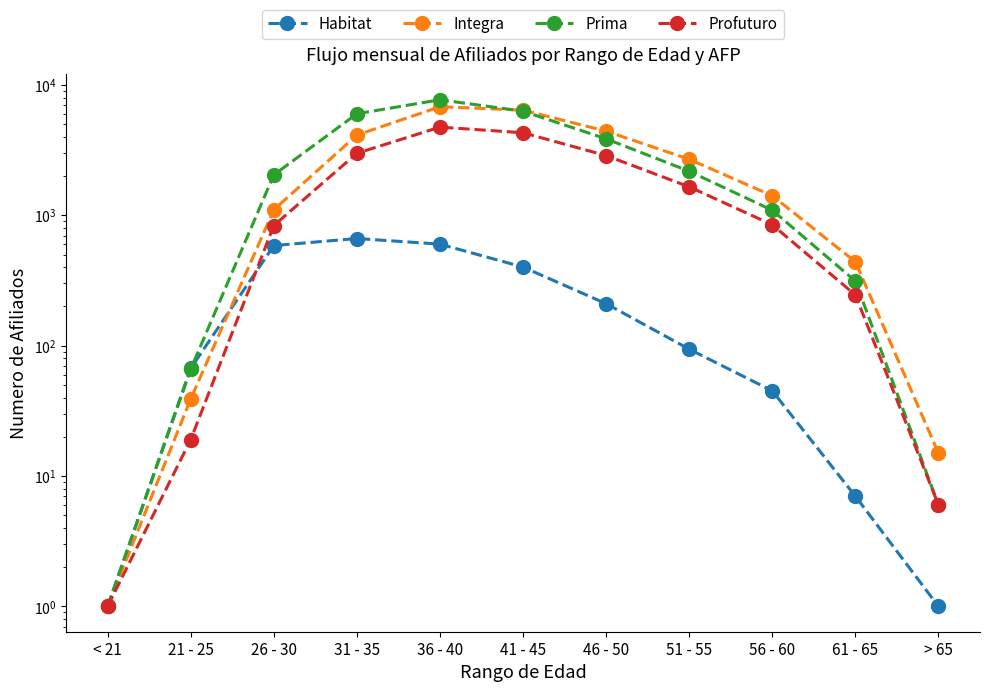

Reading right to left, list all the values displayed in this chart.

Habitat: 1	7	45	94	210	401	601	664	586	67	1
Integra: 15	440	1414	2690	4423	6407	6811	4127	1103	39	1
Prima: 6	313	1094	2177	3862	6293	7701	6014	2043	66	1
Profuturo: 6	245	846	1654	2873	4300	4750	2991	835	19	1